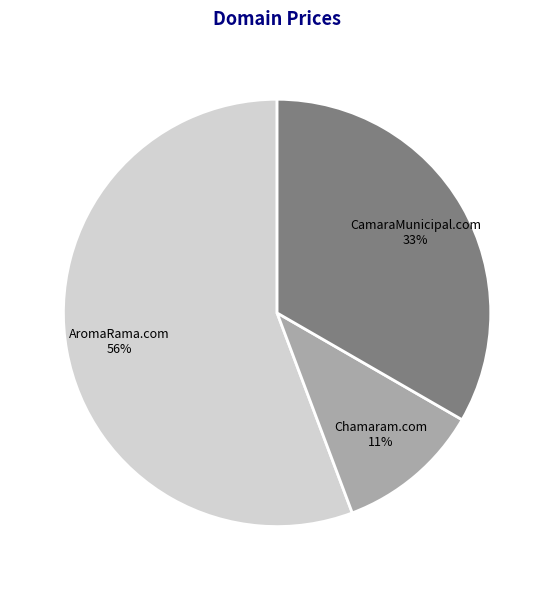

To the nearest percent, what percentage of the pie is Chamaram.com?

11%